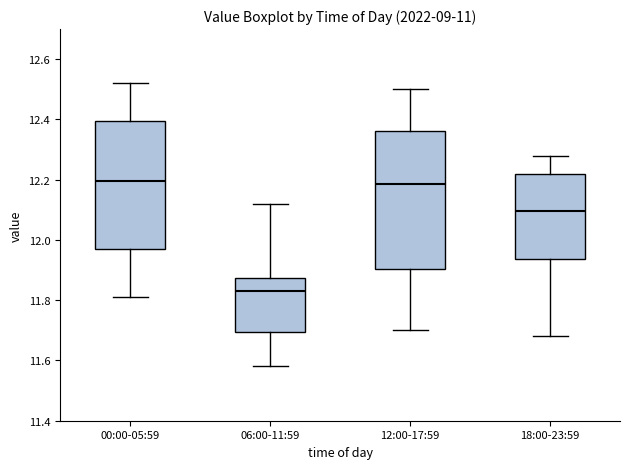

Where does the upper whisker of the box for 00:00-05:59 end on the y-axis? The values are not printed on the chart, so give them approximately, as read against the axis.

12.52